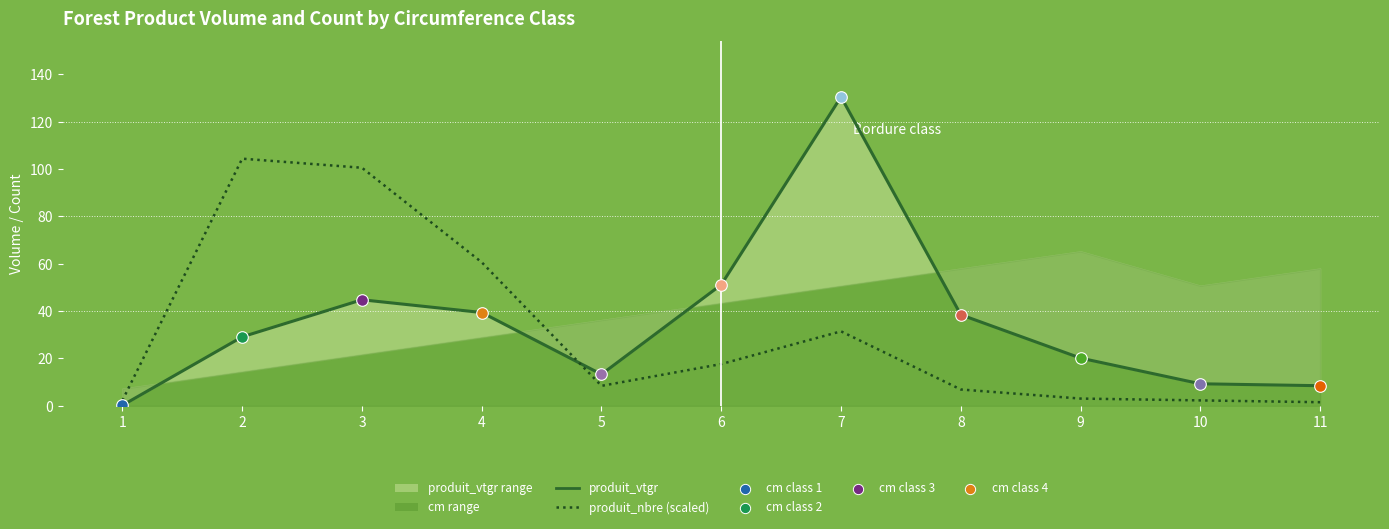

At how many categories does at least one series exceed 74?

3